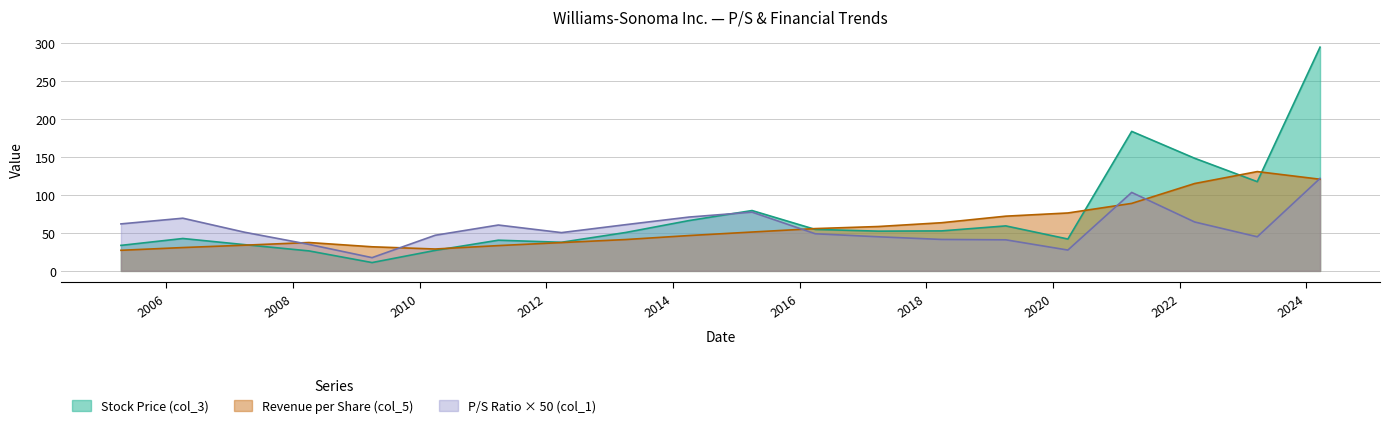

What are all the series names shown in the legend?

Stock Price (col_3), Revenue per Share (col_5), P/S Ratio × 50 (col_1)